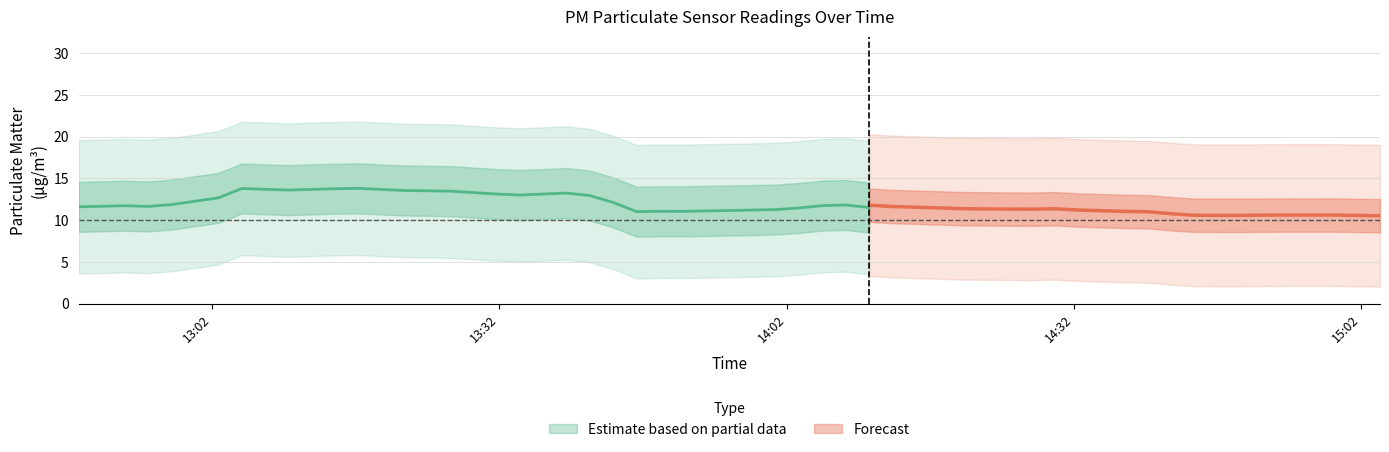

What is the sum of all P1 values?

473.3